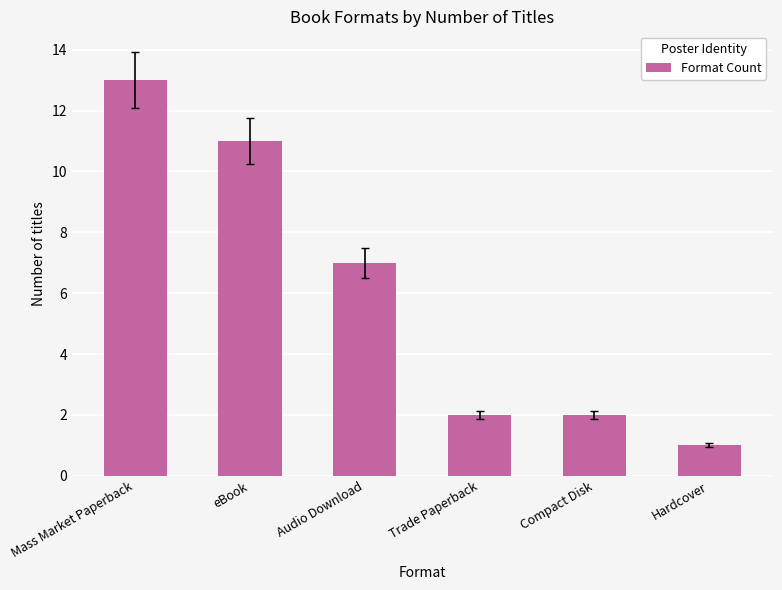

Does the chart contain stacked bars?

No